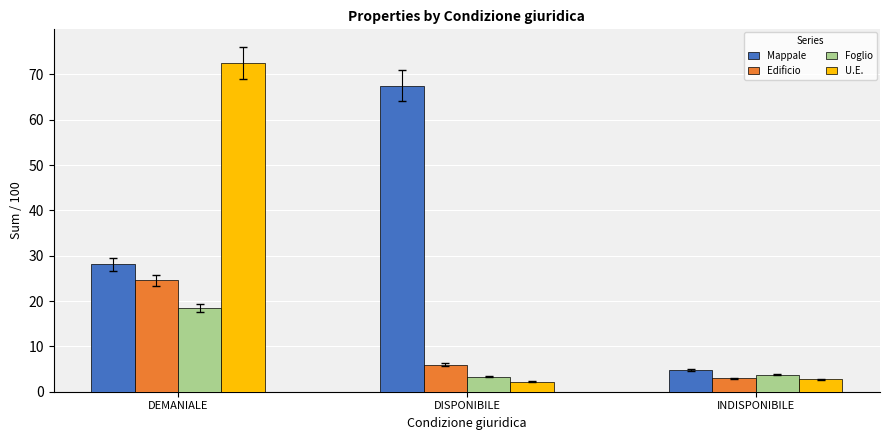

Is it true that Mappale equals 67.6 at DISPONIBILE?

True